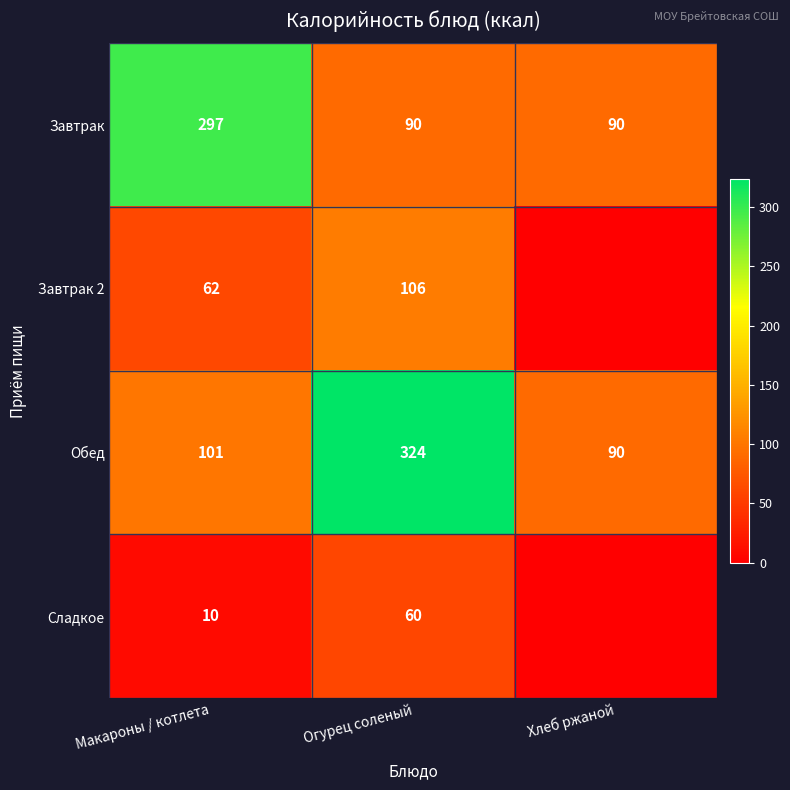

The value of Завтрак 2 at Огурец соленый is 106. True or false?

True